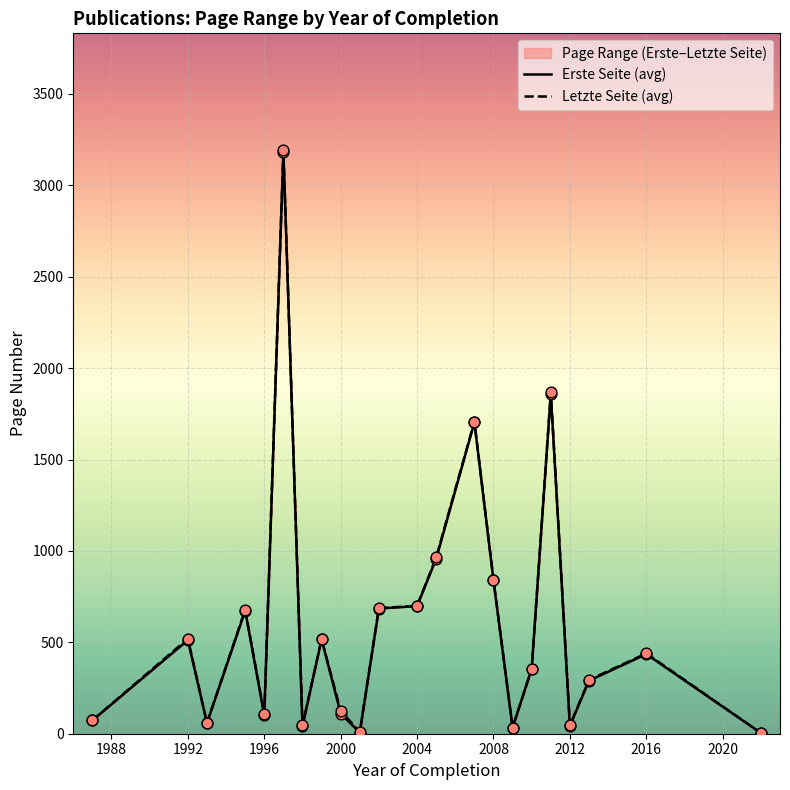

Which series has the largest total across all categories?

Letzte Seite (avg)